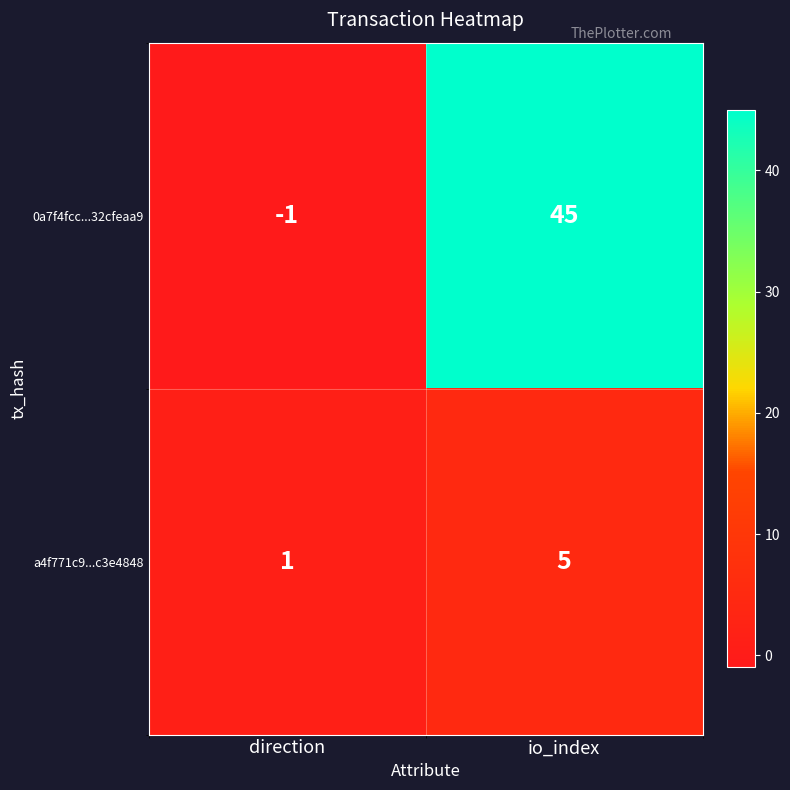

What is the difference between the a4f771c9...c3e4848 values at io_index and direction?

4